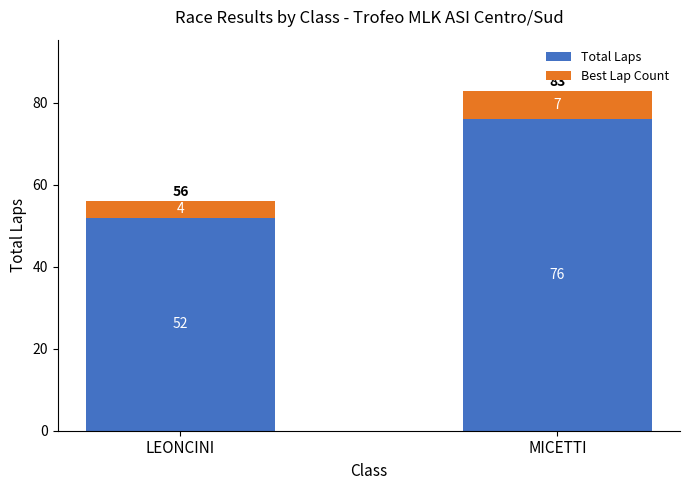

Reading left to right, transcribe the values for Total Laps.

52	76